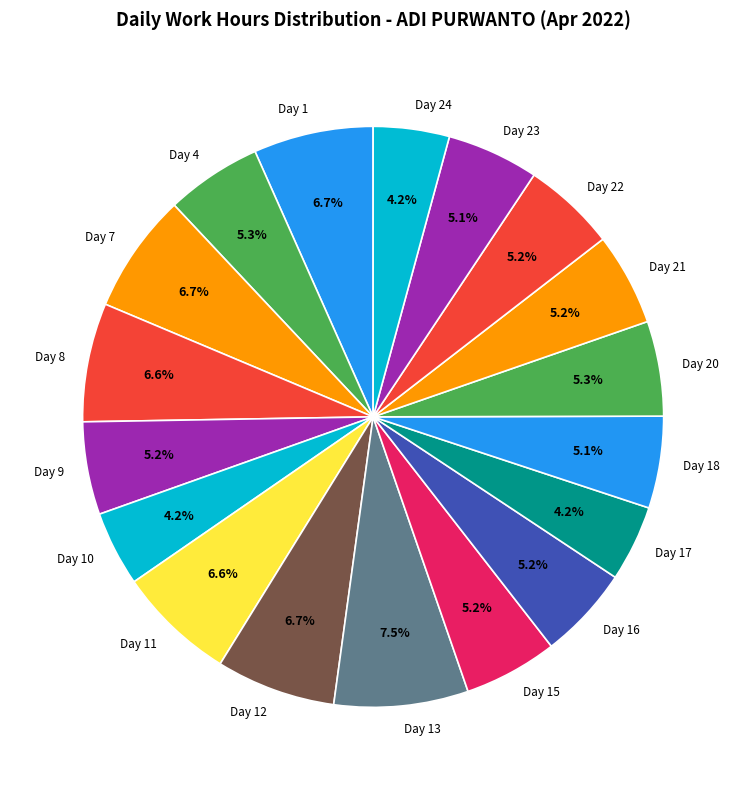

Do Day 24 and Day 22 together represent more than half of the pie?

No